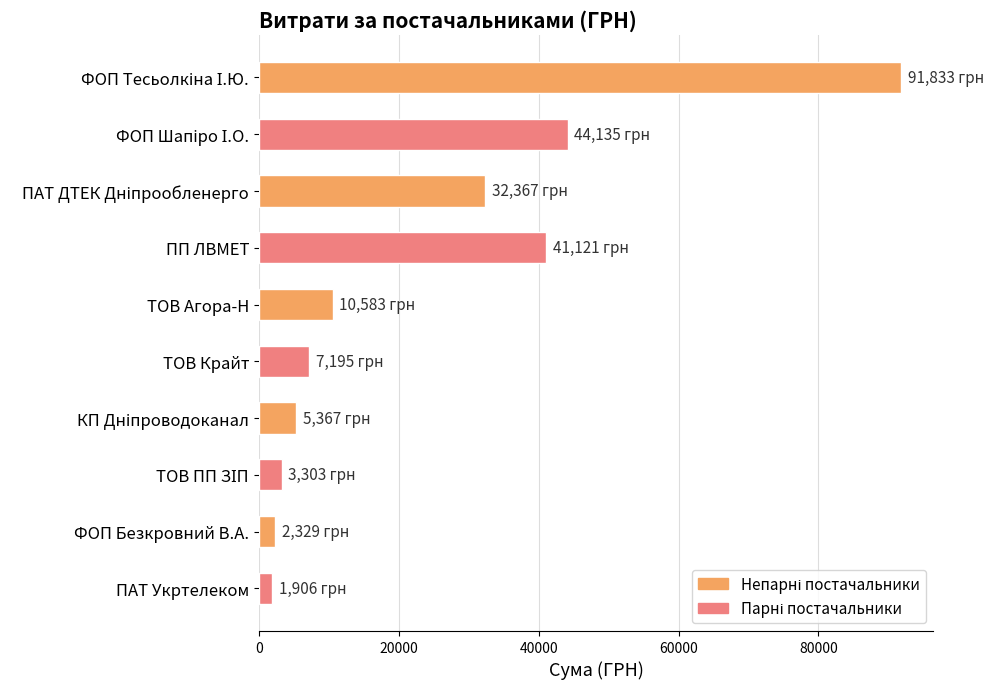

What is the value of the 5th bar from the top?

10583.4